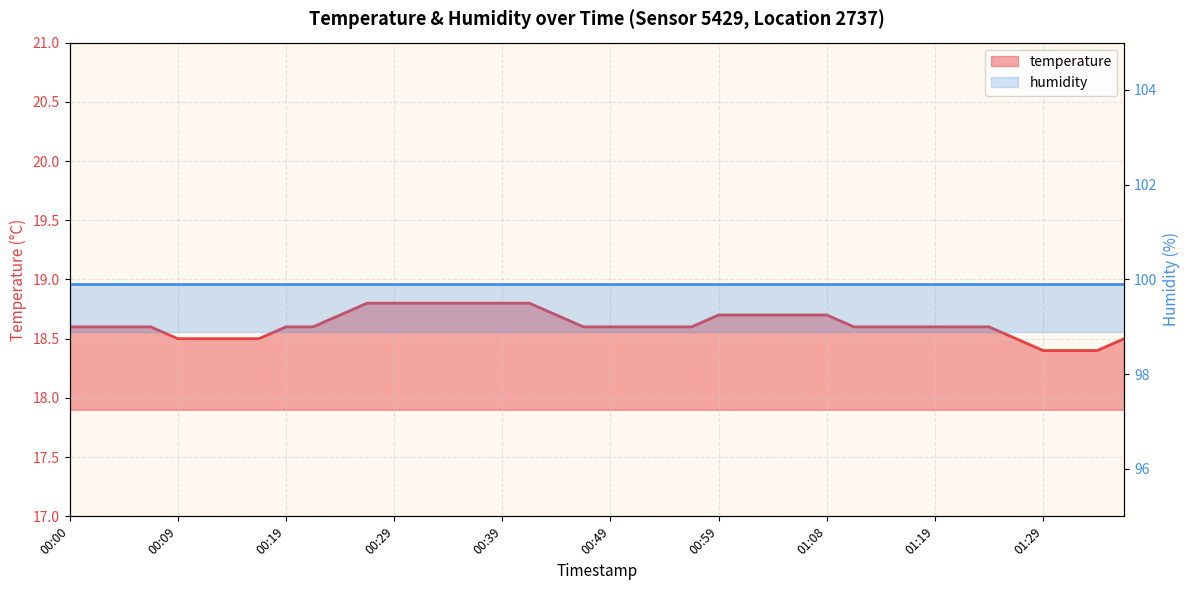

Reading left to right, extract all data points from this chart.

00:00=18.6	00:02=18.6	00:04=18.6	00:07=18.6	00:09=18.5	00:12=18.5	00:14=18.5	00:17=18.5	00:19=18.6	00:22=18.6	00:24=18.7	00:27=18.8	00:29=18.8	00:32=18.8	00:34=18.8	00:36=18.8	00:39=18.8	00:41=18.8	00:44=18.7	00:46=18.6	00:49=18.6	00:51=18.6	00:54=18.6	00:56=18.6	00:59=18.7	01:01=18.7	01:03=18.7	01:06=18.7	01:08=18.7	01:11=18.6	01:13=18.6	01:16=18.6	01:19=18.6	01:21=18.6	01:24=18.6	01:26=18.5	01:29=18.4	01:31=18.4	01:34=18.4	01:36=18.5